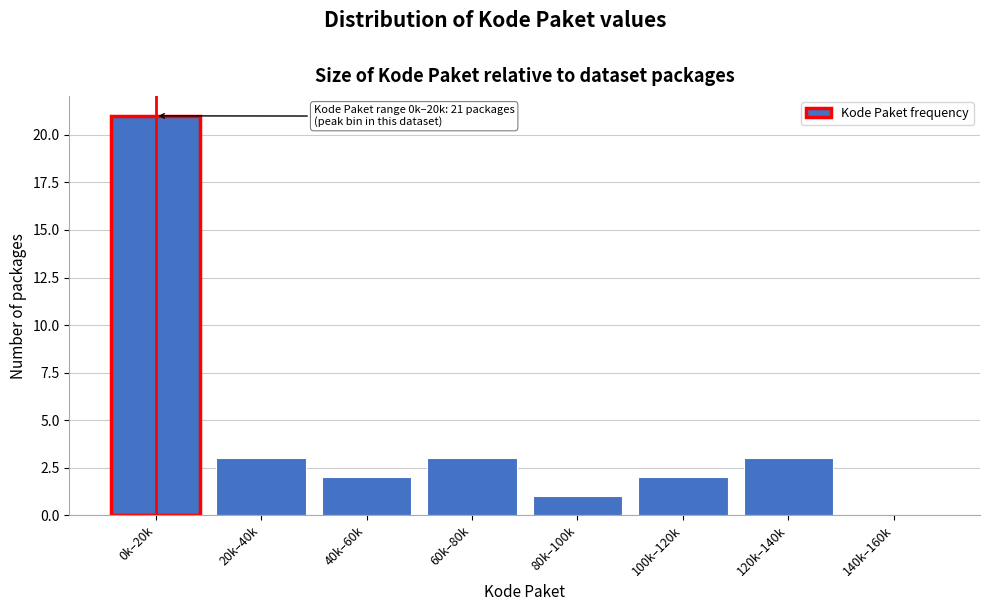

Reading left to right, what are all the values shown in this chart?

0k–20k=21	20k–40k=3	40k–60k=2	60k–80k=3	80k–100k=1	100k–120k=2	120k–140k=3	140k–160k=0